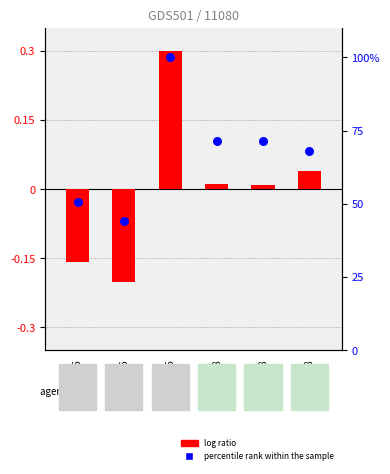

Which series has the largest total across all categories?

percentile rank within the sample